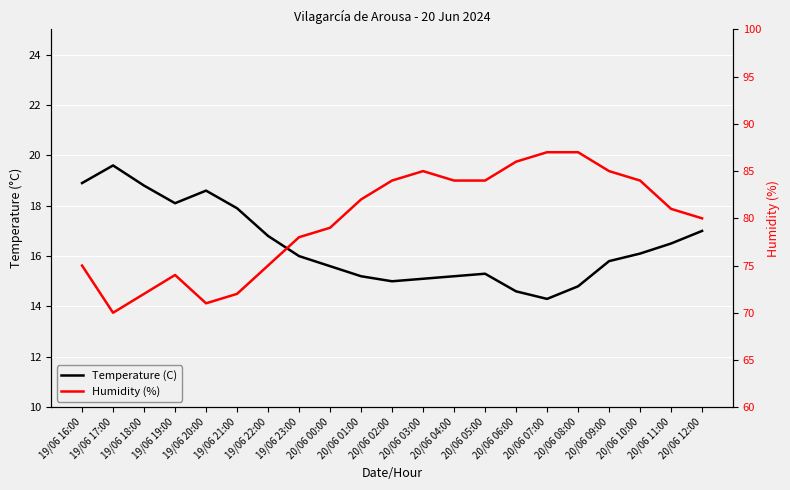

What is the value of the Humidity (%) point at the 16th from the left?

87.0